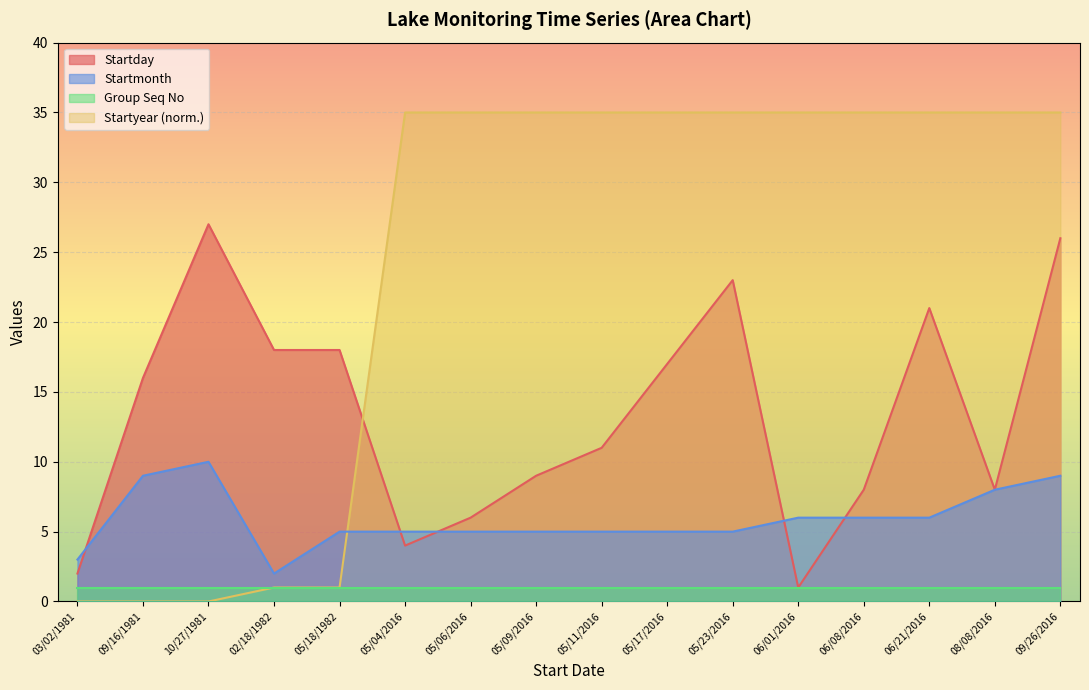

What is the spread (max minus min) of values at 09/16/1981?

16